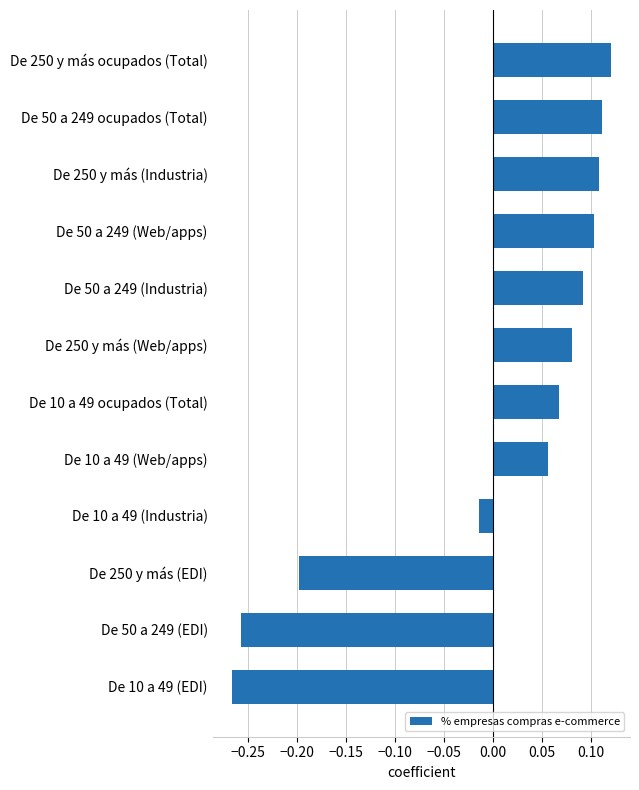

Which label corresponds to the largest value in the chart?

De 250 y más ocupados (Total)